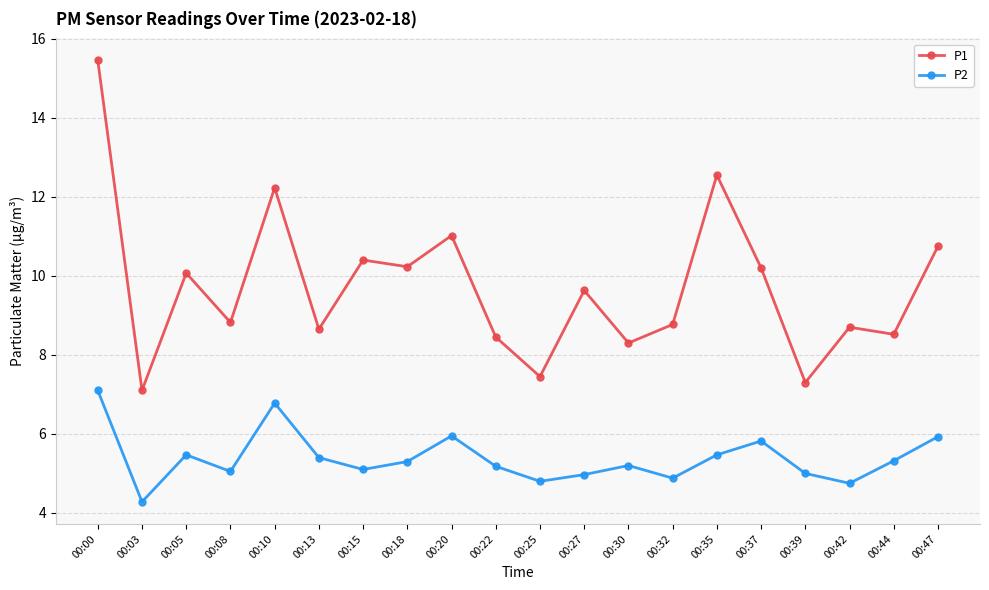

True or false: P1 has more than 1 interior local peaks.

True